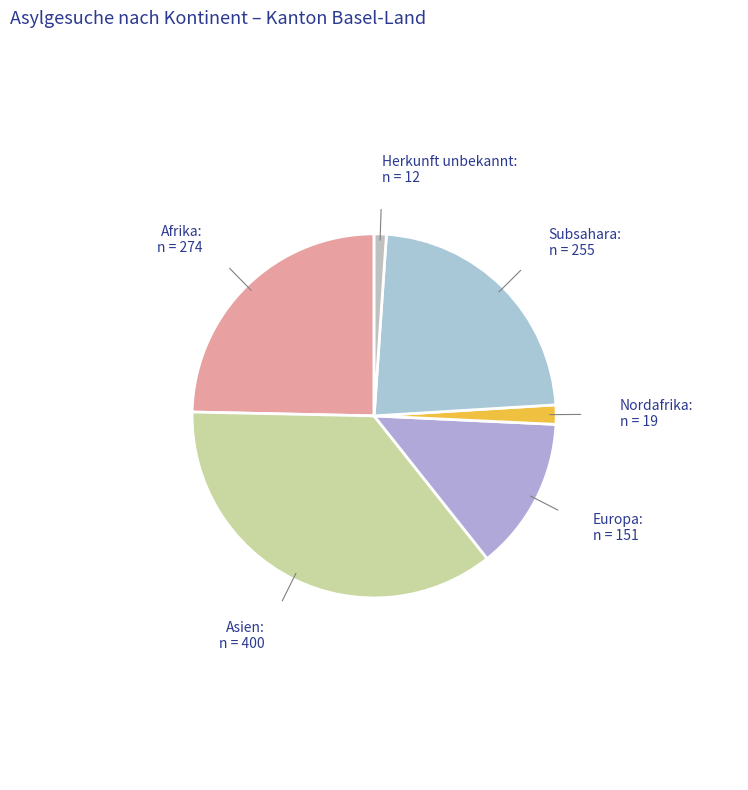

Which slice is the smallest?

Herkunft unbekannt